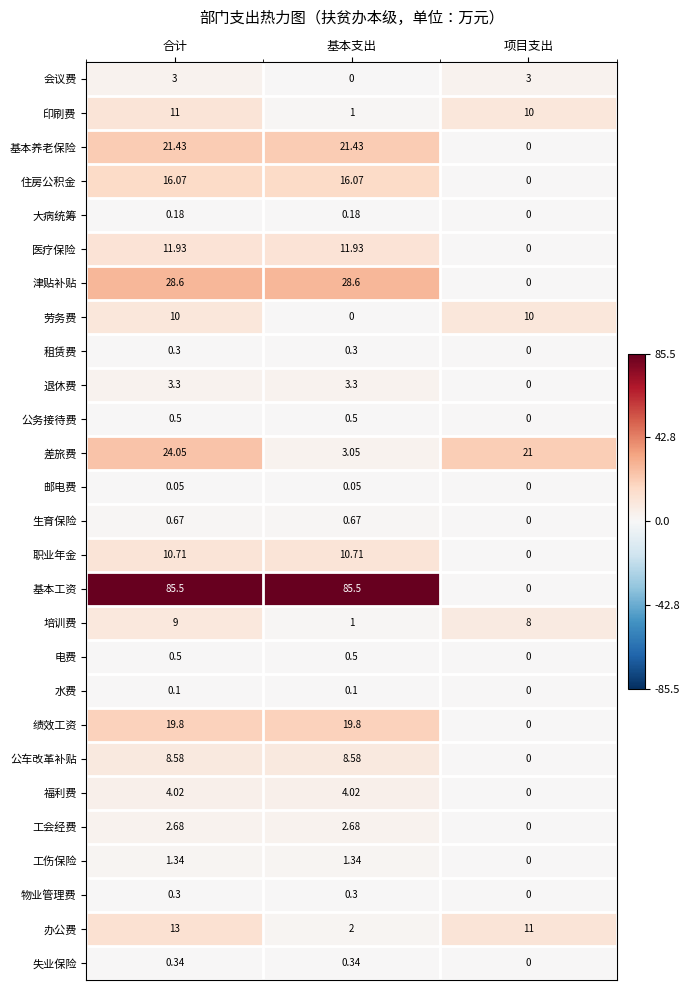

Which series has the largest total across all categories?

基本工资